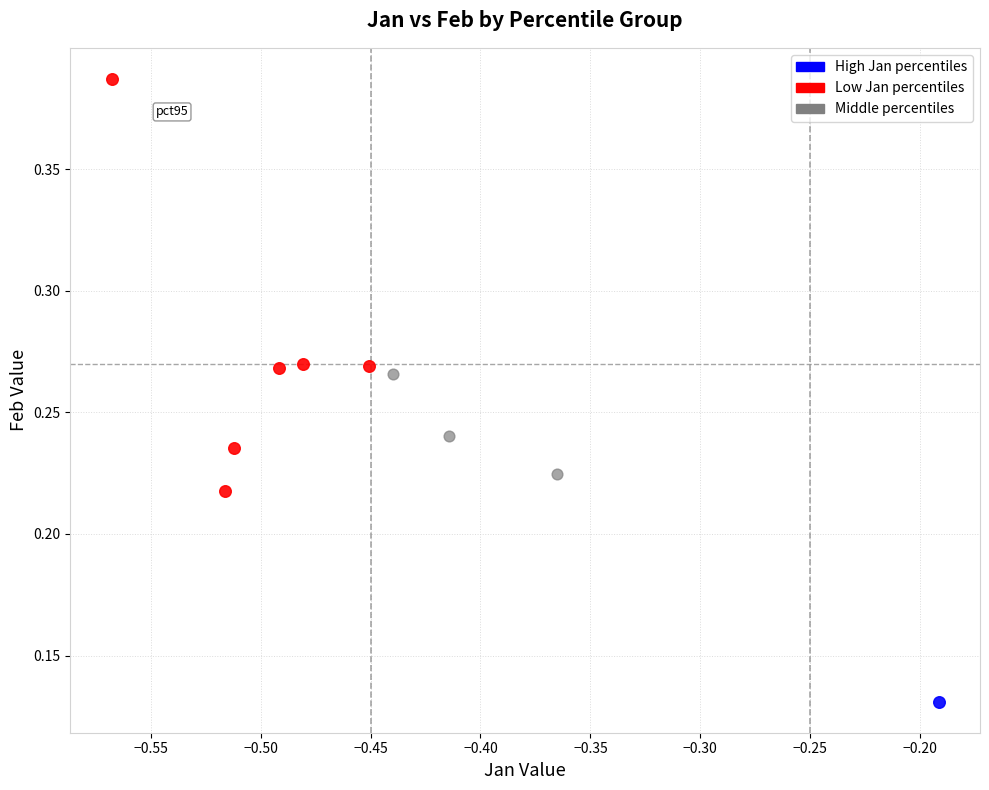

What are all the series names shown in the legend?

High Jan percentiles, Low Jan percentiles, Middle percentiles